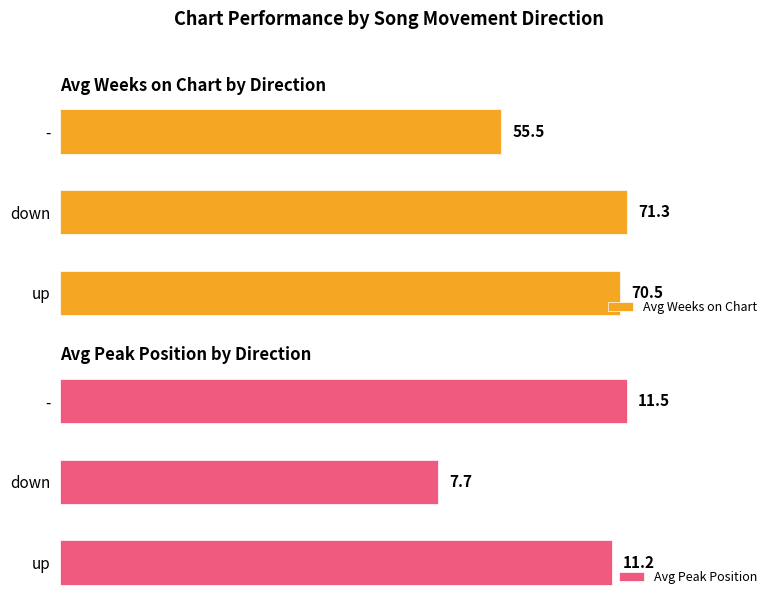

List the series in order of their overall mean, highest first.

Avg Weeks on Chart, Avg Peak Position